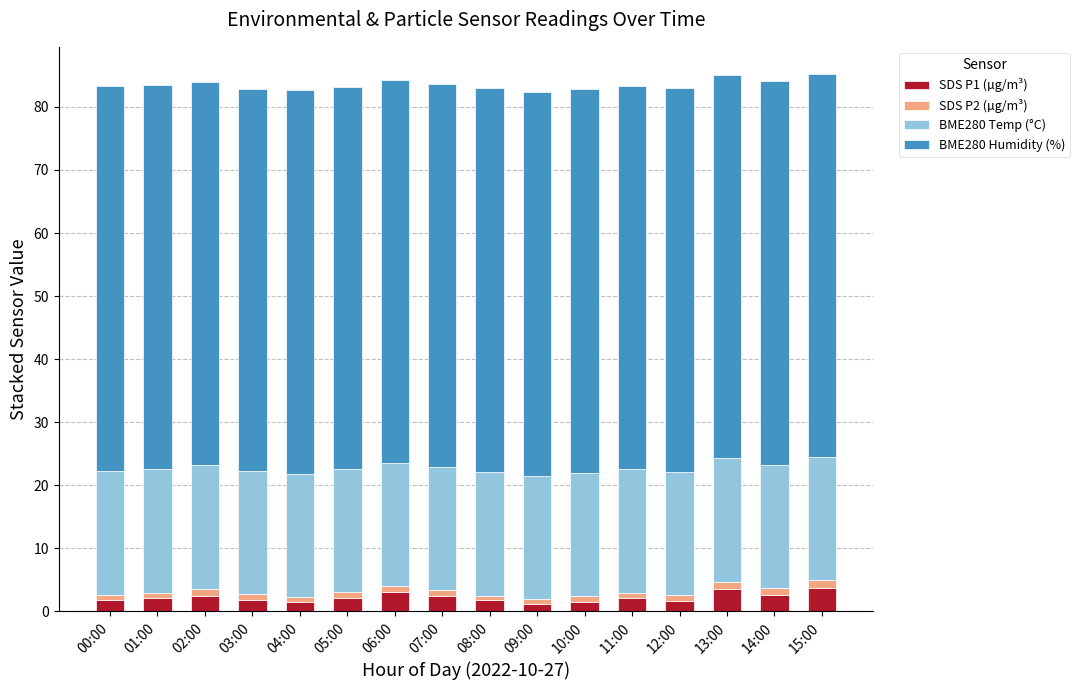

What is the average value of the SDS P1 (µg/m³) series?

2.2